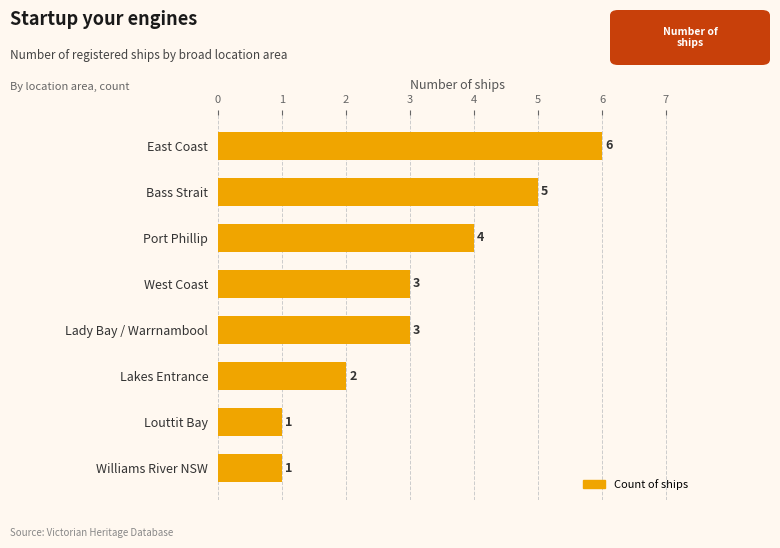

What is the change in value from East Coast to Lady Bay / Warrnambool?

-3